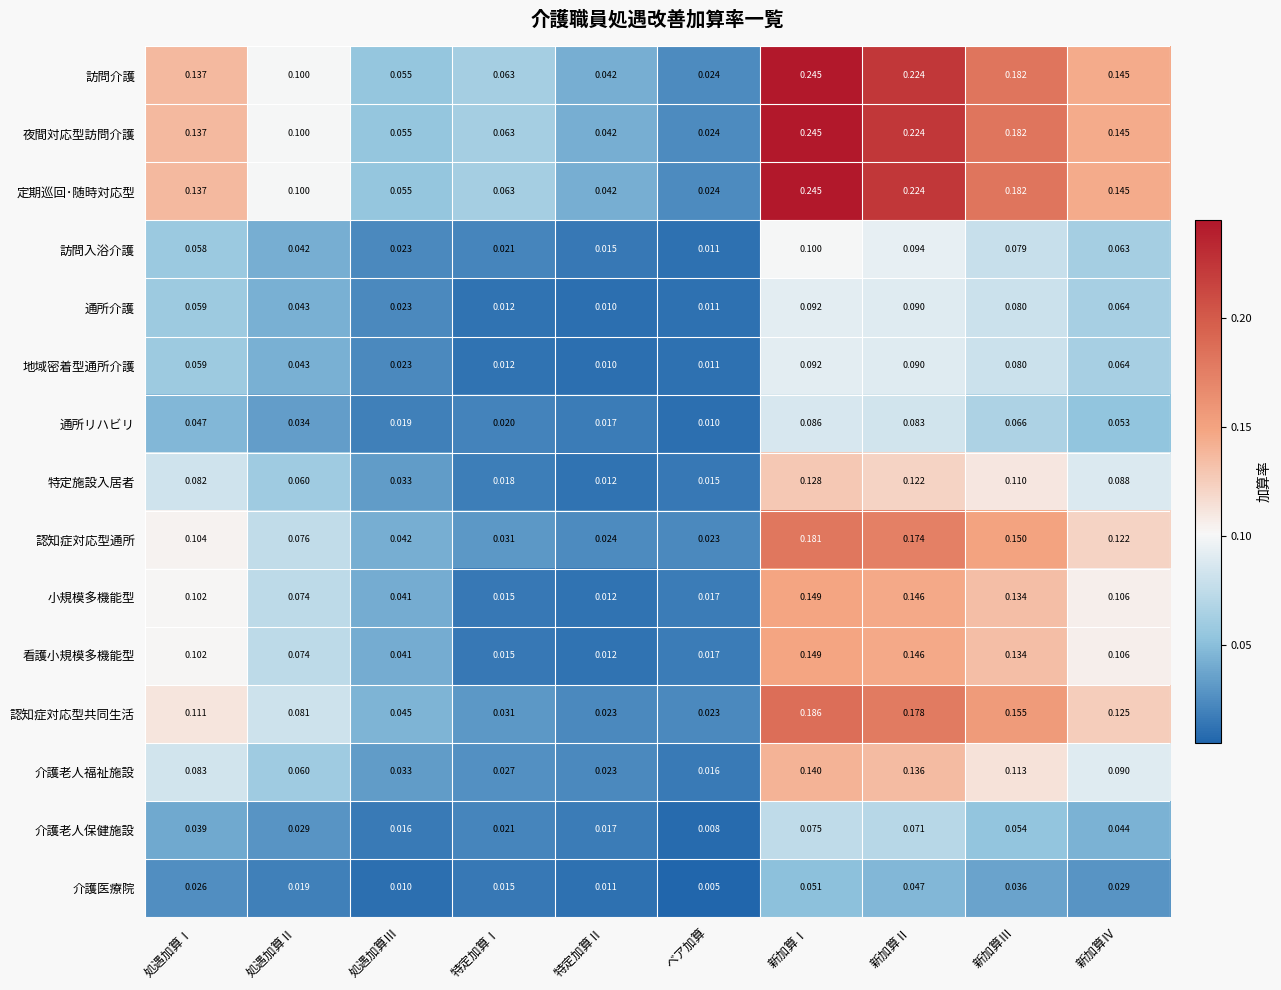

Rank the categories by 介護老人福祉施設 value from highest to lowest.

新加算Ⅰ, 新加算Ⅱ, 新加算Ⅲ, 新加算Ⅳ, 処遇加算Ⅰ, 処遇加算Ⅱ, 処遇加算Ⅲ, 特定加算Ⅰ, 特定加算Ⅱ, ベア加算